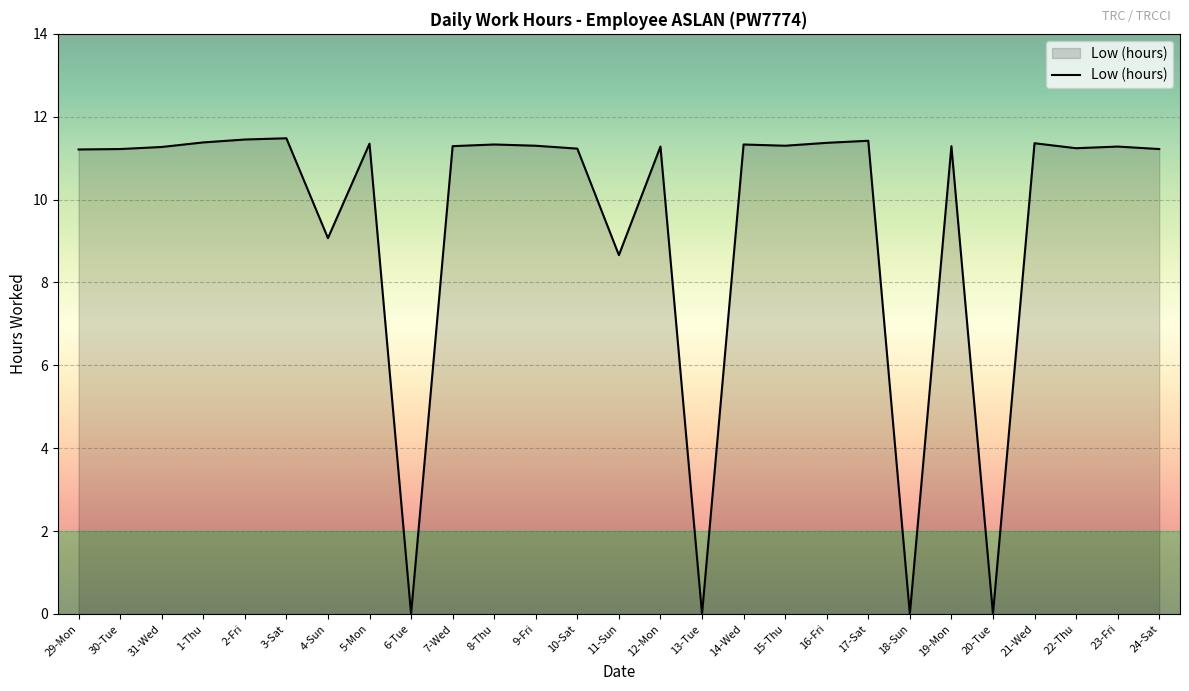

Does the chart display data point markers on the line(s)?

No